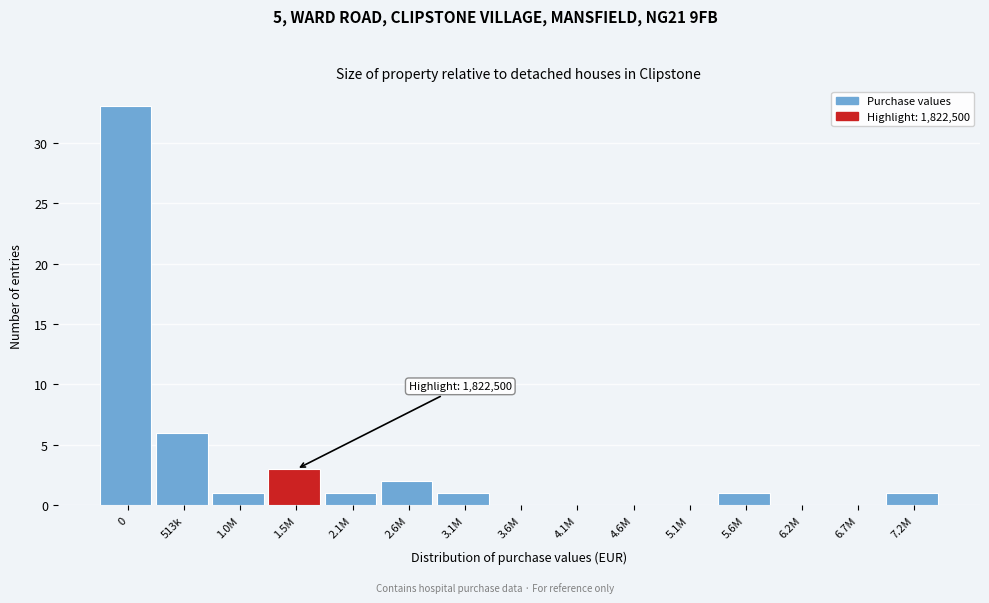

Reading right to left, extract all data points from this chart.

7.2M=1	6.7M=0	6.2M=0	5.6M=1	5.1M=0	4.6M=0	4.1M=0	3.6M=0	3.1M=1	2.6M=2	2.1M=1	1.5M=3	1.0M=1	513k=6	0=33